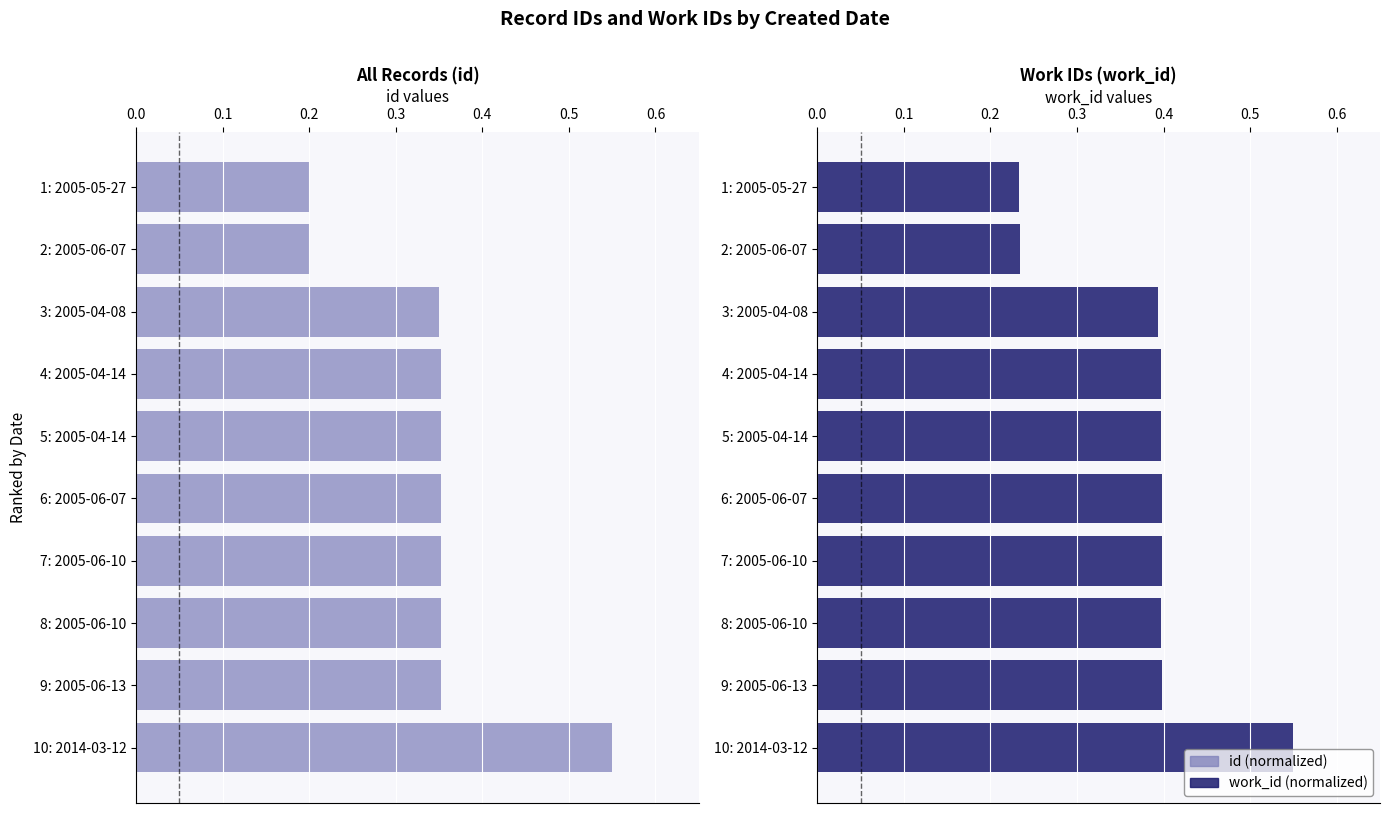

What is the label of the 3rd bar from the right?

8: 2005-06-10